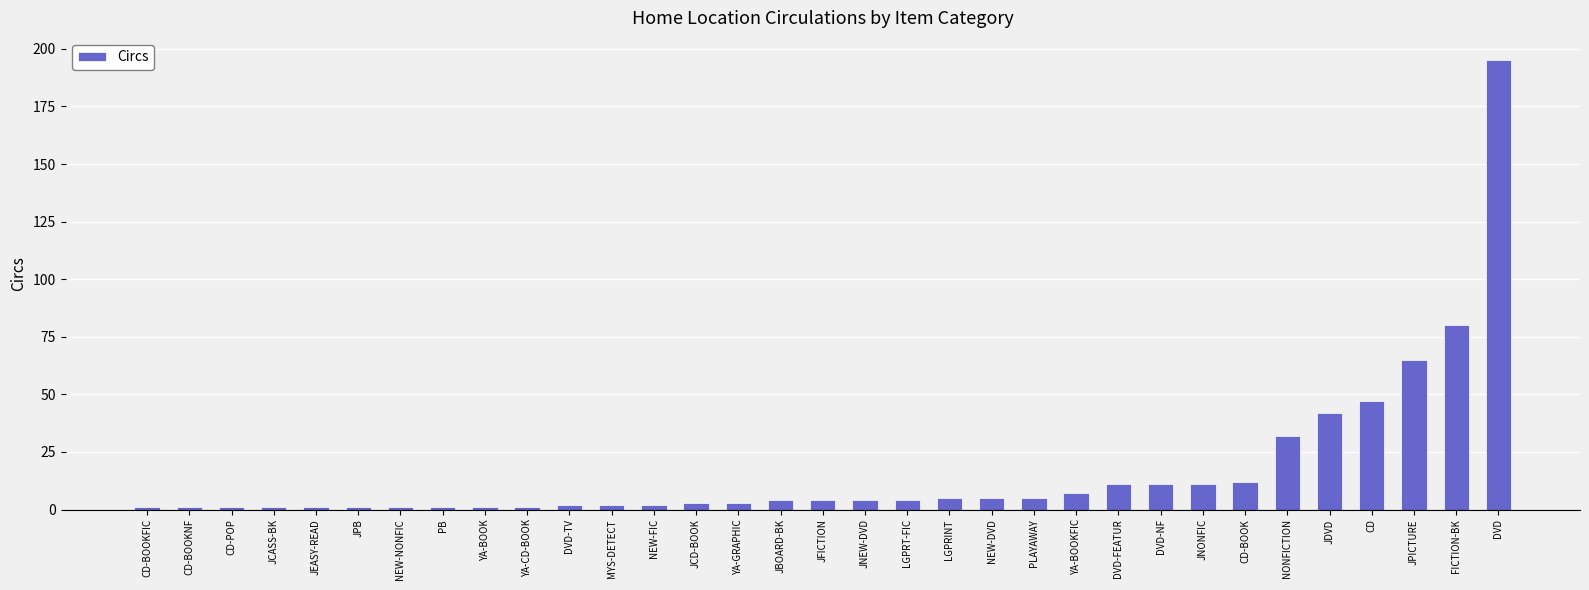

At which category does the chart reach its peak across all series?

DVD